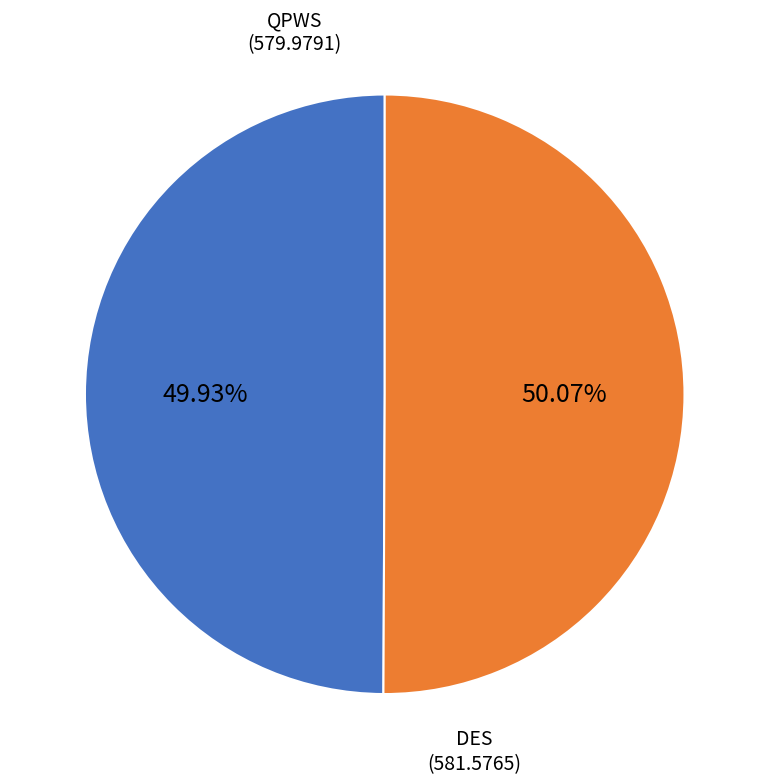

Is there a majority slice in this chart?

Yes